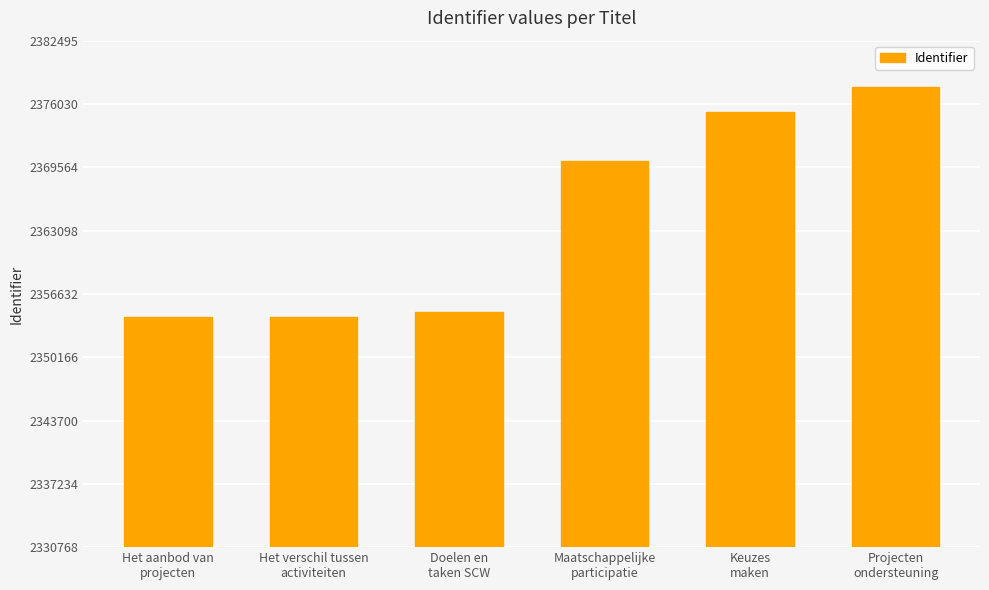

What is the minimum value shown in the chart?

2354311